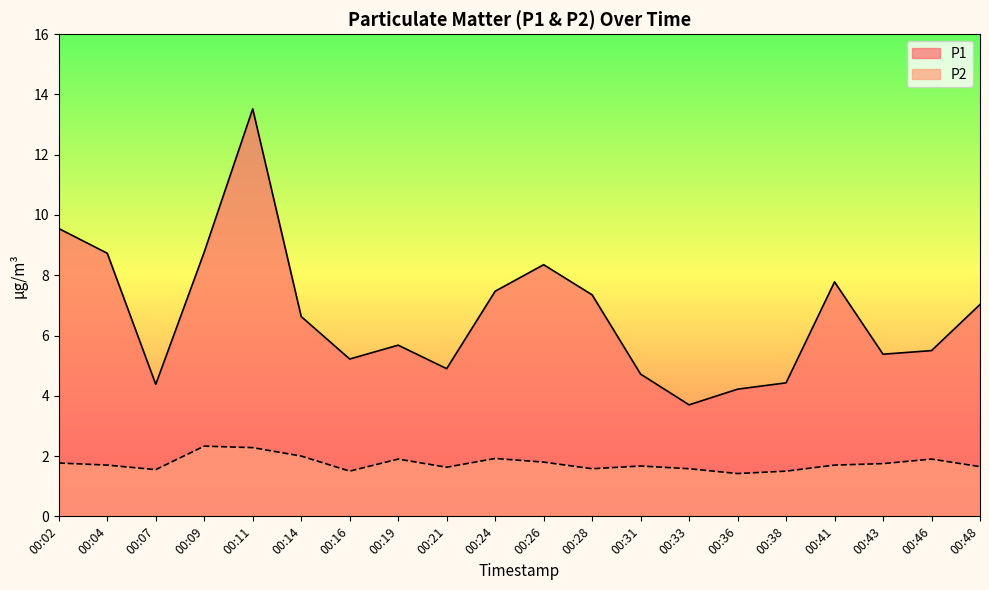

Reading left to right, extract all data points from this chart.

P1: 00:02=9.6	00:04=8.7	00:07=4.4	00:09=8.8	00:11=13.5	00:14=6.6	00:16=5.2	00:19=5.7	00:21=4.9	00:24=7.5	00:26=8.3	00:28=7.3	00:31=4.7	00:33=3.7	00:36=4.2	00:38=4.4	00:41=7.8	00:43=5.4	00:46=5.5	00:48=7.0
P2: 00:02=1.8	00:04=1.7	00:07=1.6	00:09=2.3	00:11=2.3	00:14=2.0	00:16=1.5	00:19=1.9	00:21=1.6	00:24=1.9	00:26=1.8	00:28=1.6	00:31=1.7	00:33=1.6	00:36=1.4	00:38=1.5	00:41=1.7	00:43=1.8	00:46=1.9	00:48=1.6